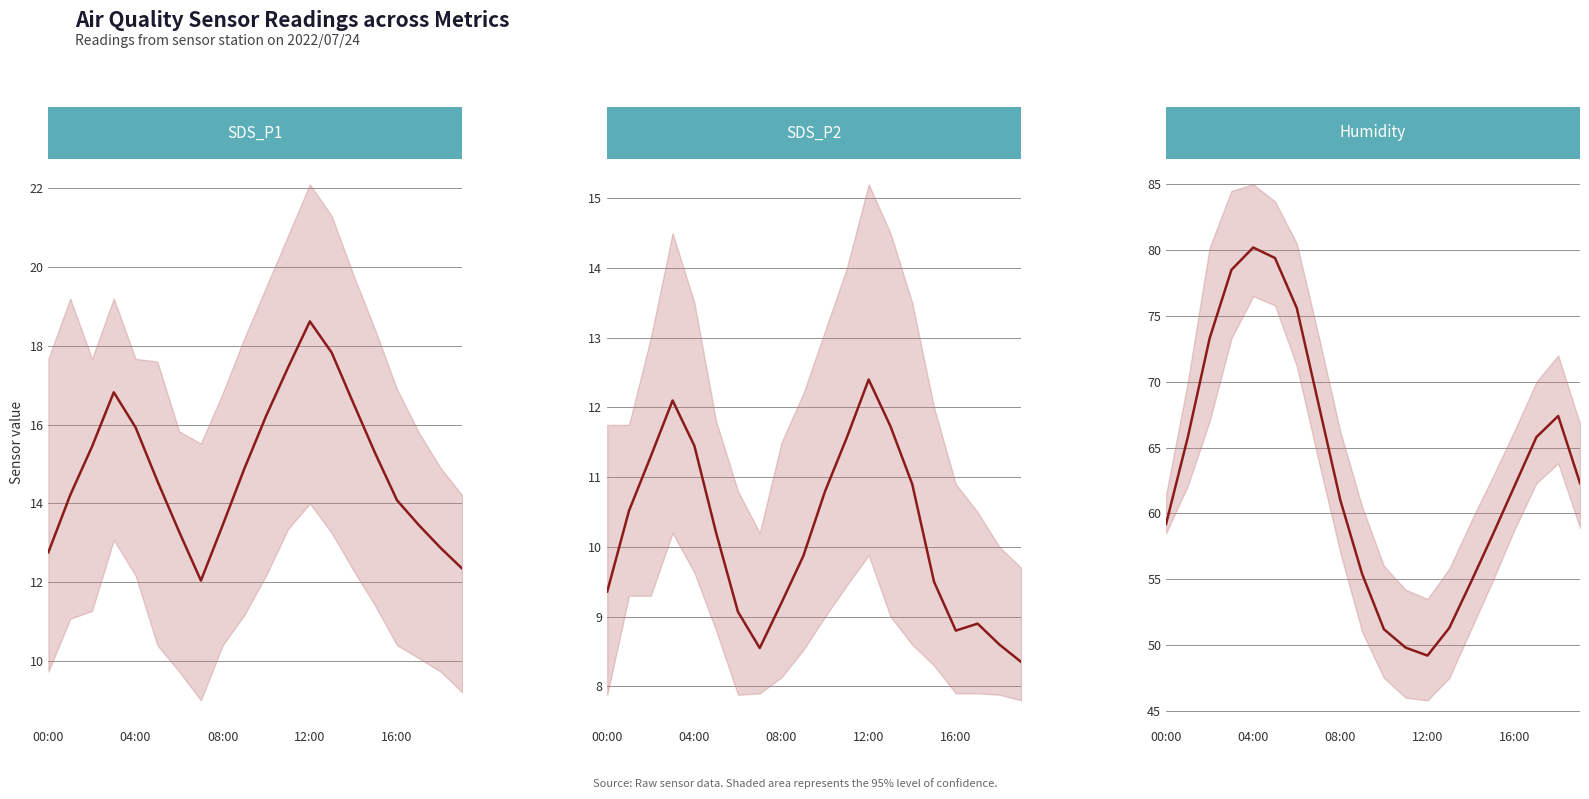

How many data points in Humidity are less than 62?

9